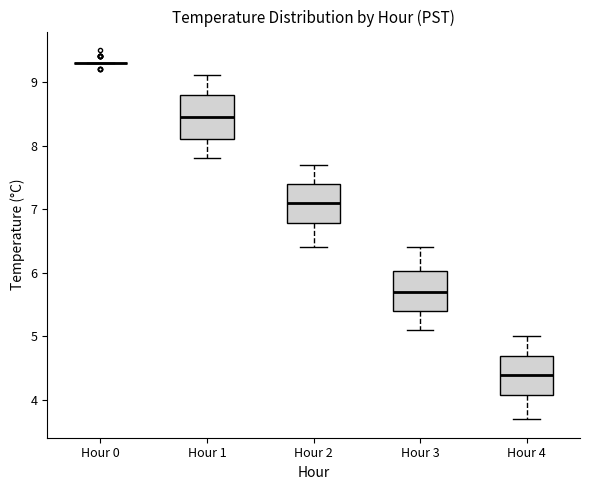

Reading left to right, transcribe this box plot: for each box, give where its median line is, the range the box spans, and where its two whiskers end, as read against the y-axis. The values are not printed on the chart, so give them approximately, as read against the axis.

Hour 0: box collapsed to a line at 9.3, whiskers 9.3 to 9.3
Hour 1: median 8.5, box 8.1 to 8.8, whiskers 7.8 to 9.1
Hour 2: median 7.1, box 6.8 to 7.4, whiskers 6.4 to 7.7
Hour 3: median 5.7, box 5.4 to 6.0, whiskers 5.1 to 6.4
Hour 4: median 4.4, box 4.1 to 4.7, whiskers 3.7 to 5.0